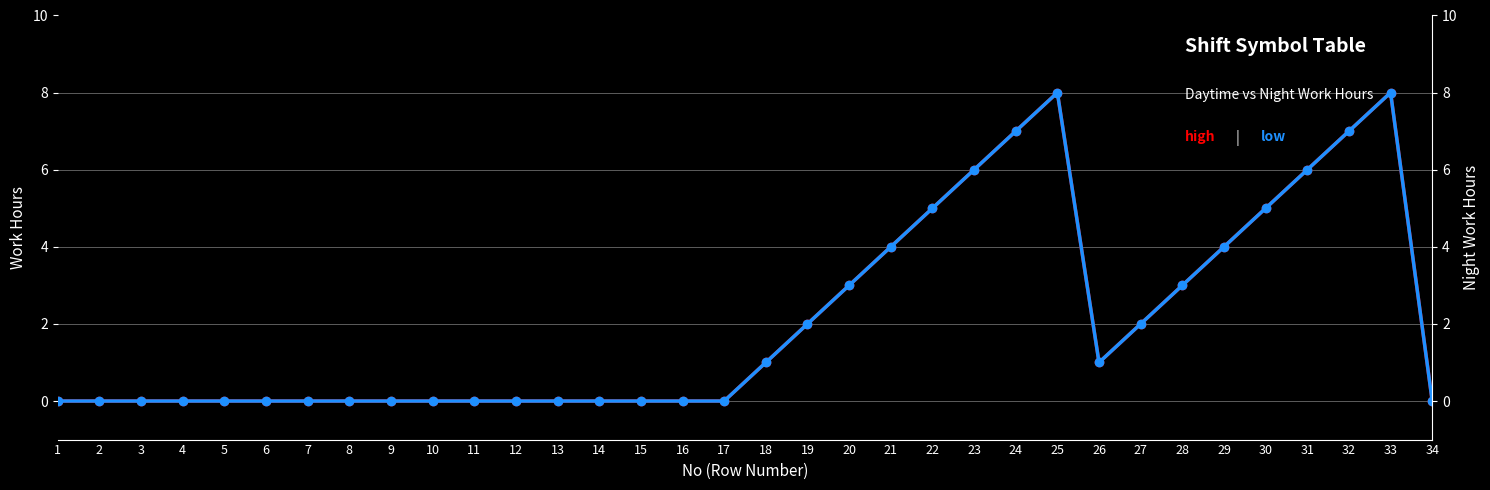

How many positive values does the high series have?

16